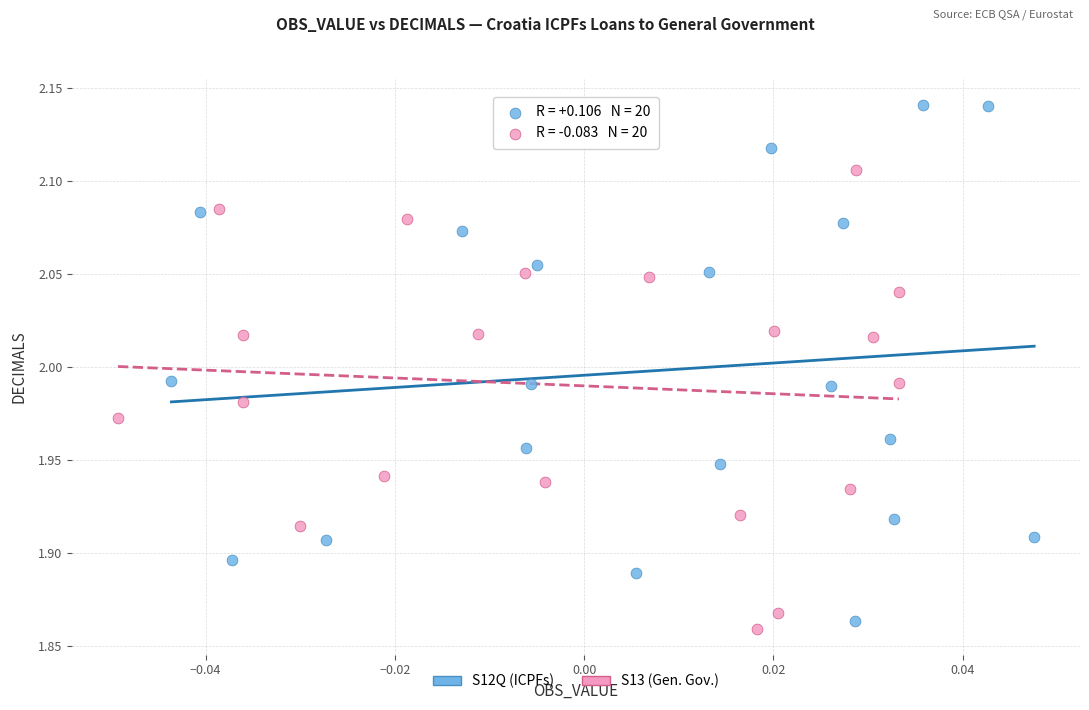

Which series has the largest Y range (max minus min)?

S12Q (ICPFs)